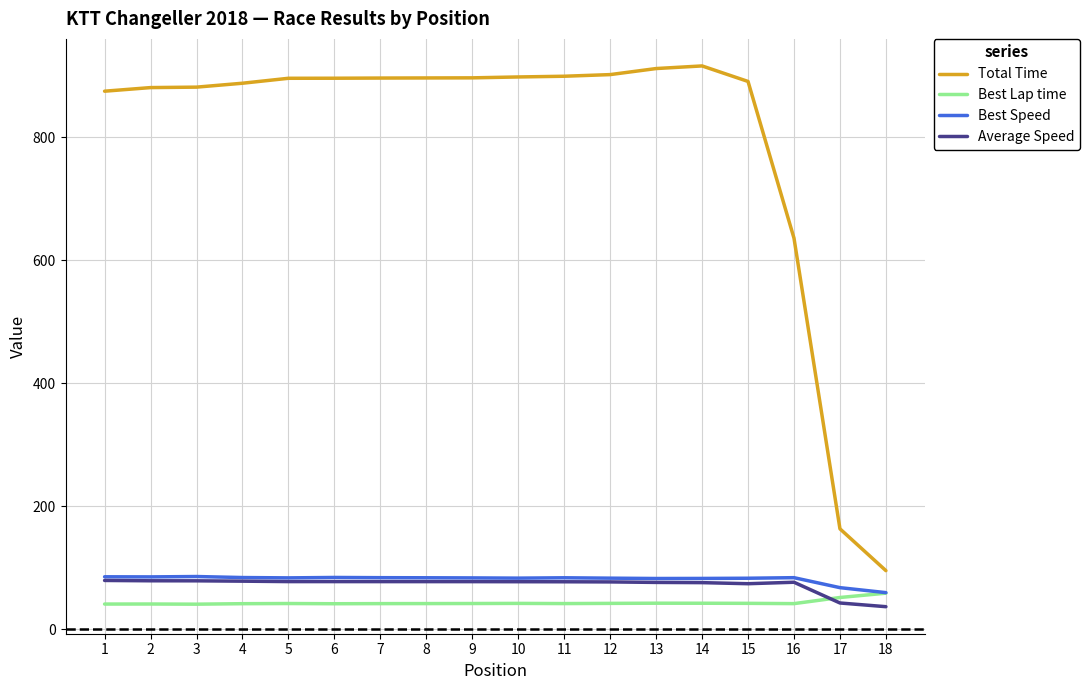

At how many categories does at least one series exceed 718?

15